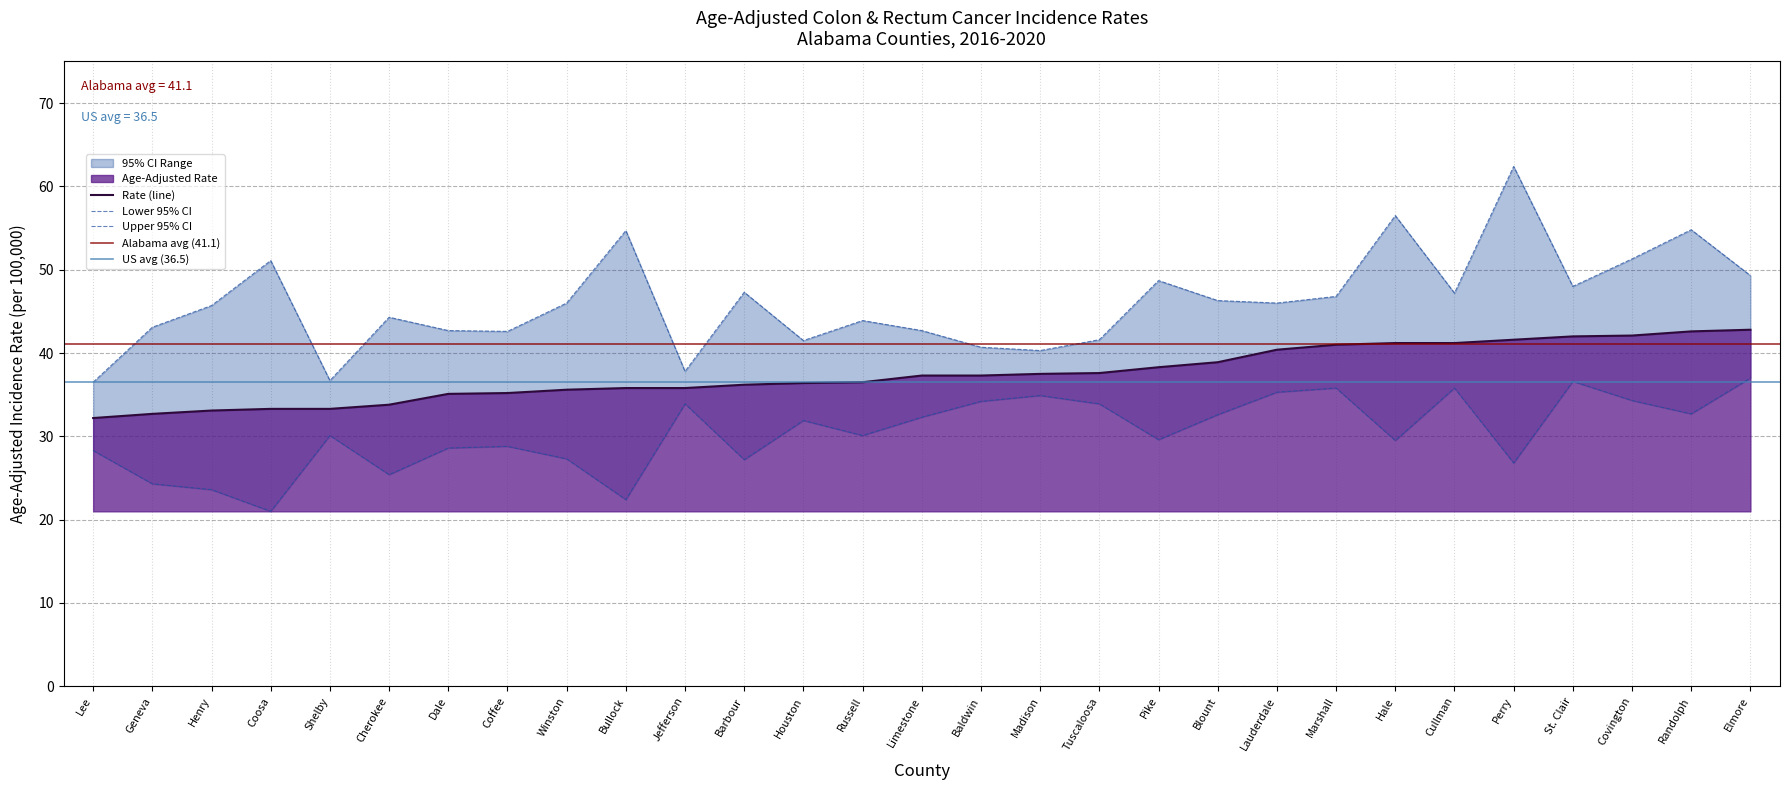

True or false: Age-Adjusted Rate and Upper 95% CI cross at least once.

False